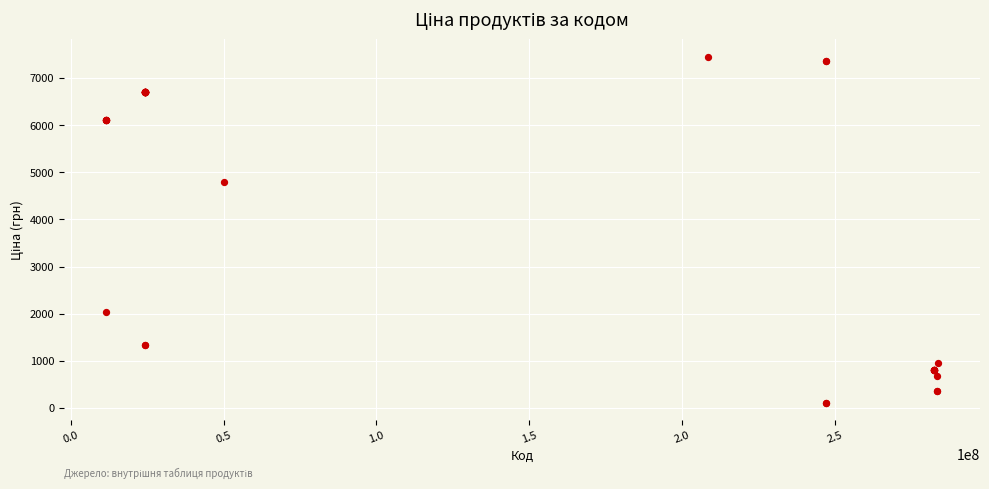

What Y value in the scatter plot is closest to 3782?

4796.4